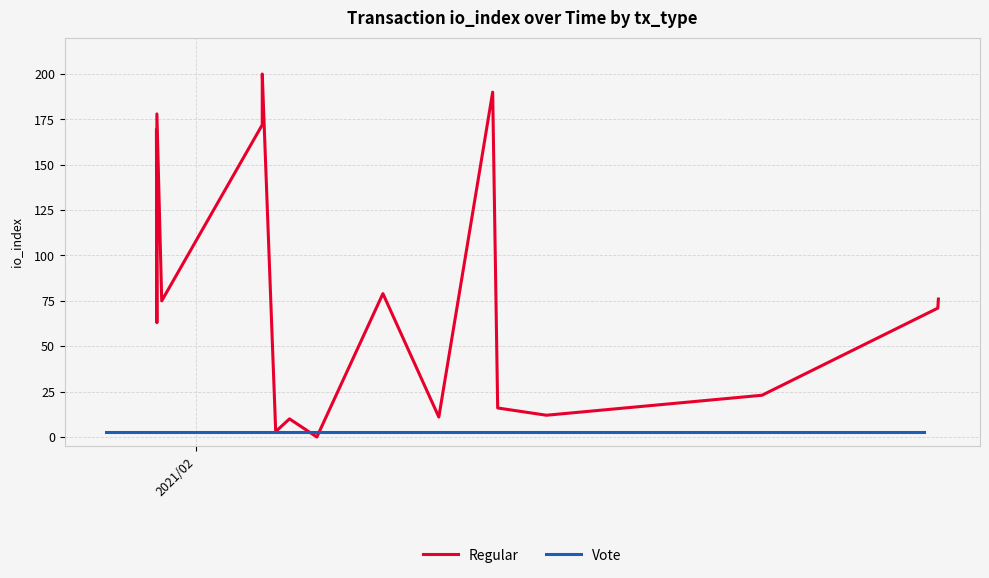

Rank the series by their maximum value, from highest to lowest.

Regular, Vote